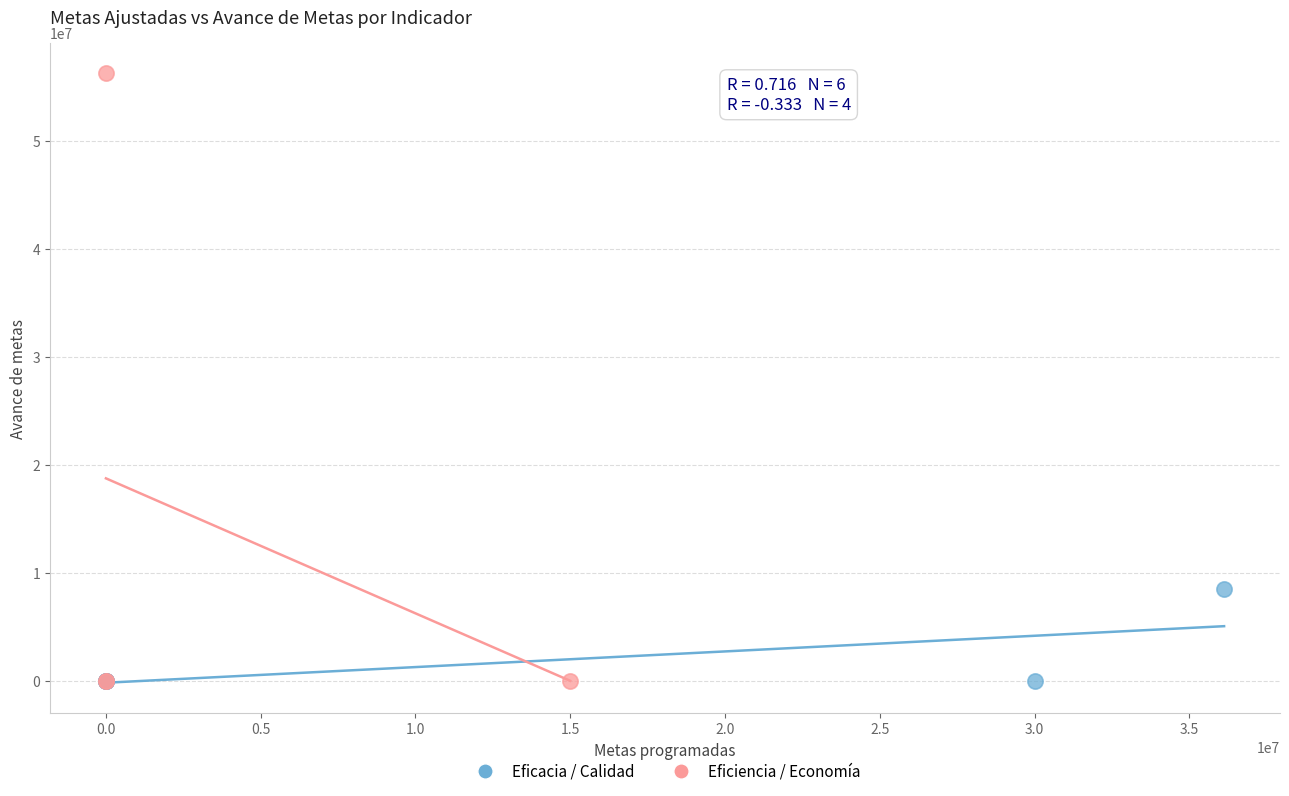

Which series has the largest Y range (max minus min)?

Eficiencia / Economía